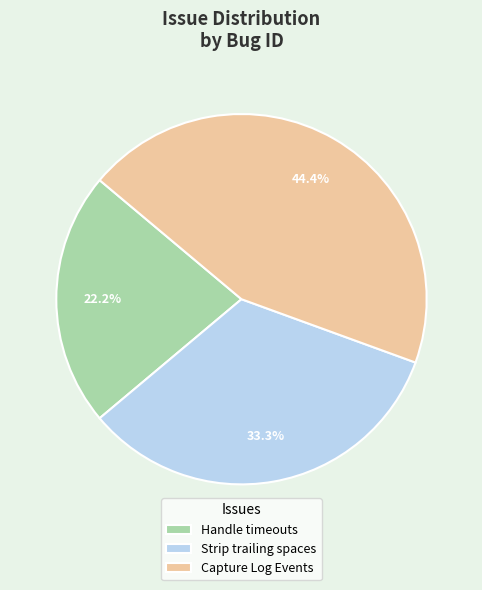

To the nearest percent, what is the difference between the largest and smallest slice percentages?

22%